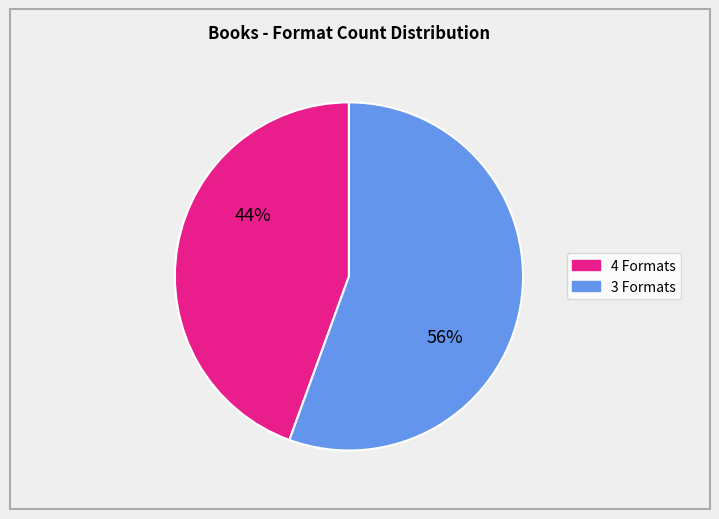

To the nearest percent, what is the average slice percentage?

50%